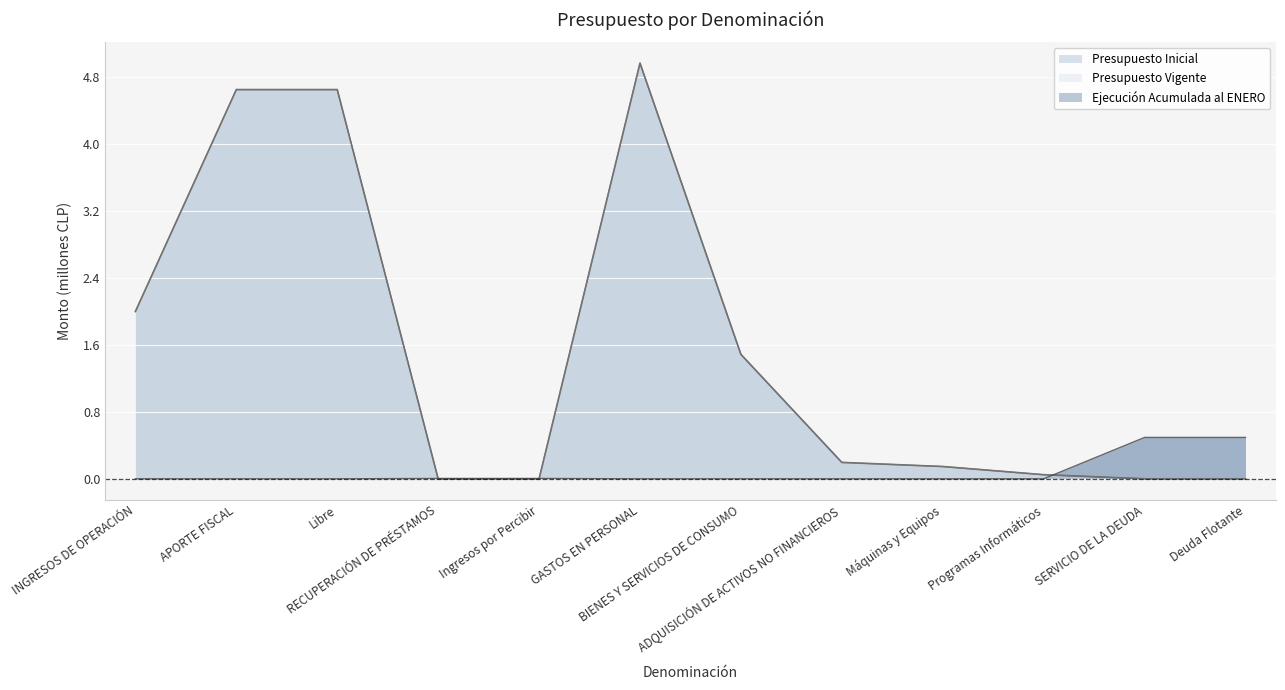

True or false: Ejecución Acumulada al ENERO has a value of 0.2 at SERVICIO DE LA DEUDA.

False